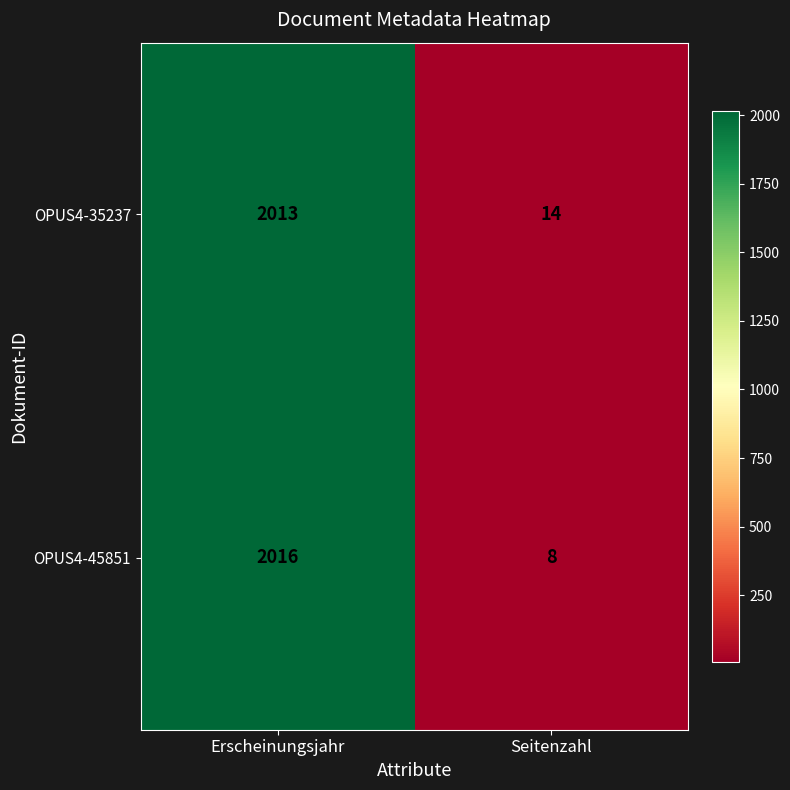

What is the minimum value shown in the chart?

8